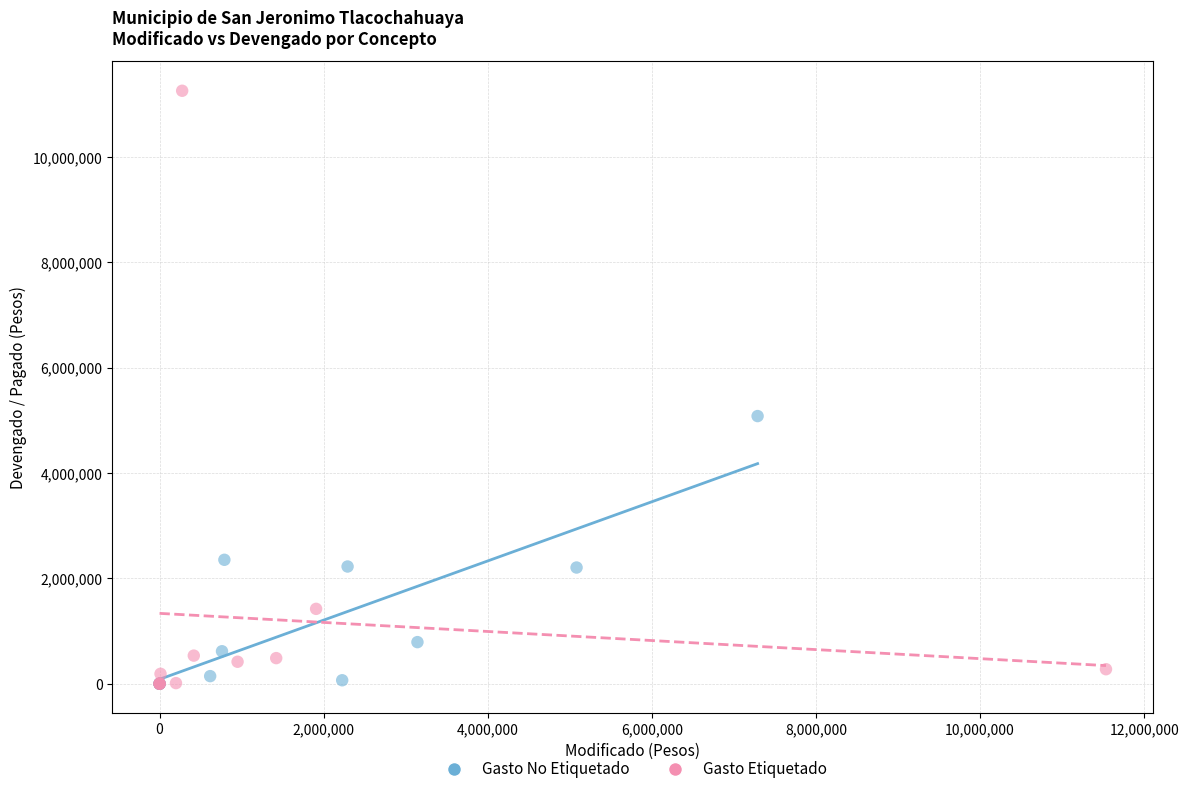

Which series has the widest spread of Y values?

Gasto Etiquetado